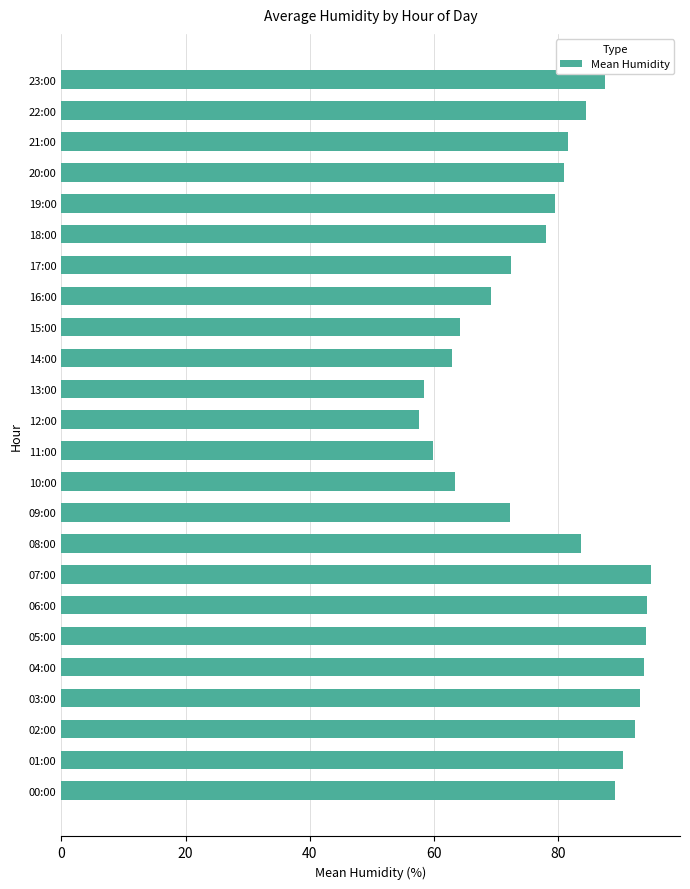

Approximately how many times larger is the value at 20:00 compared to 07:00?

0.9